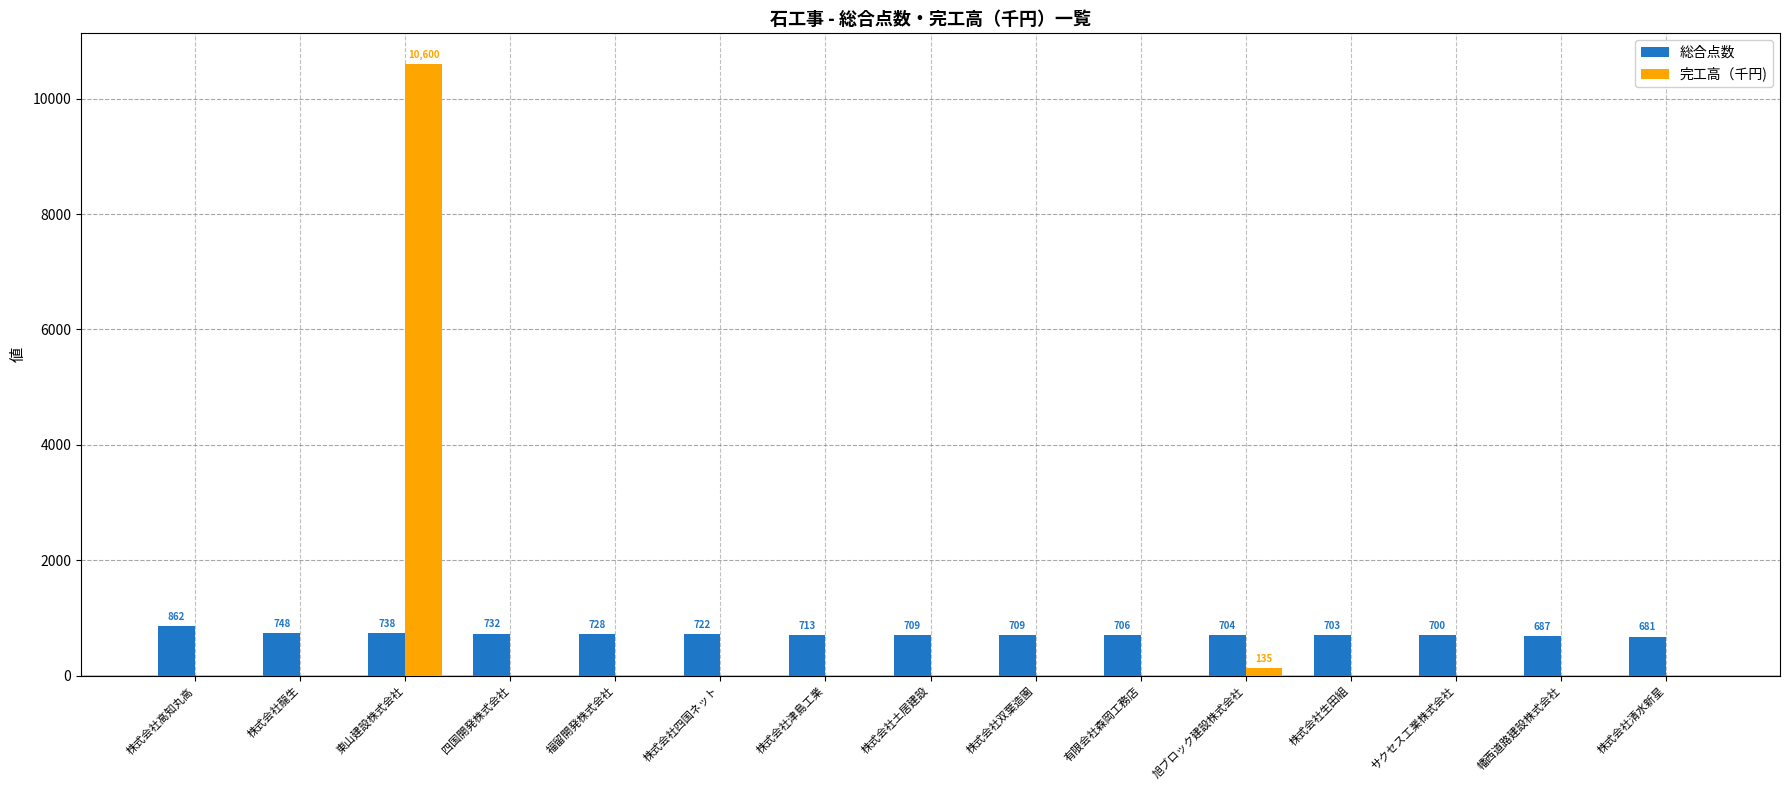

What is the total value across all series at 株式会社生田組?

703